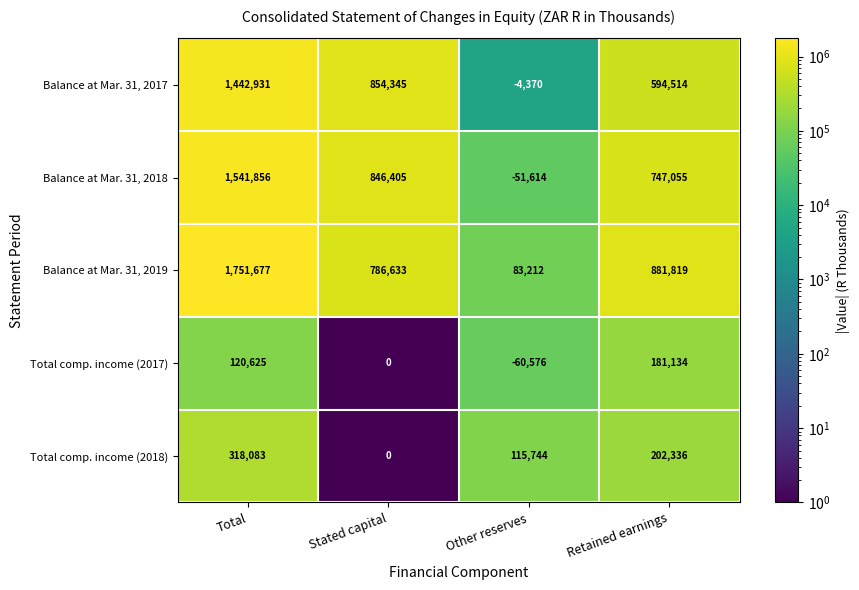

What is the sum of all Balance at Mar. 31, 2019 values?

3503341